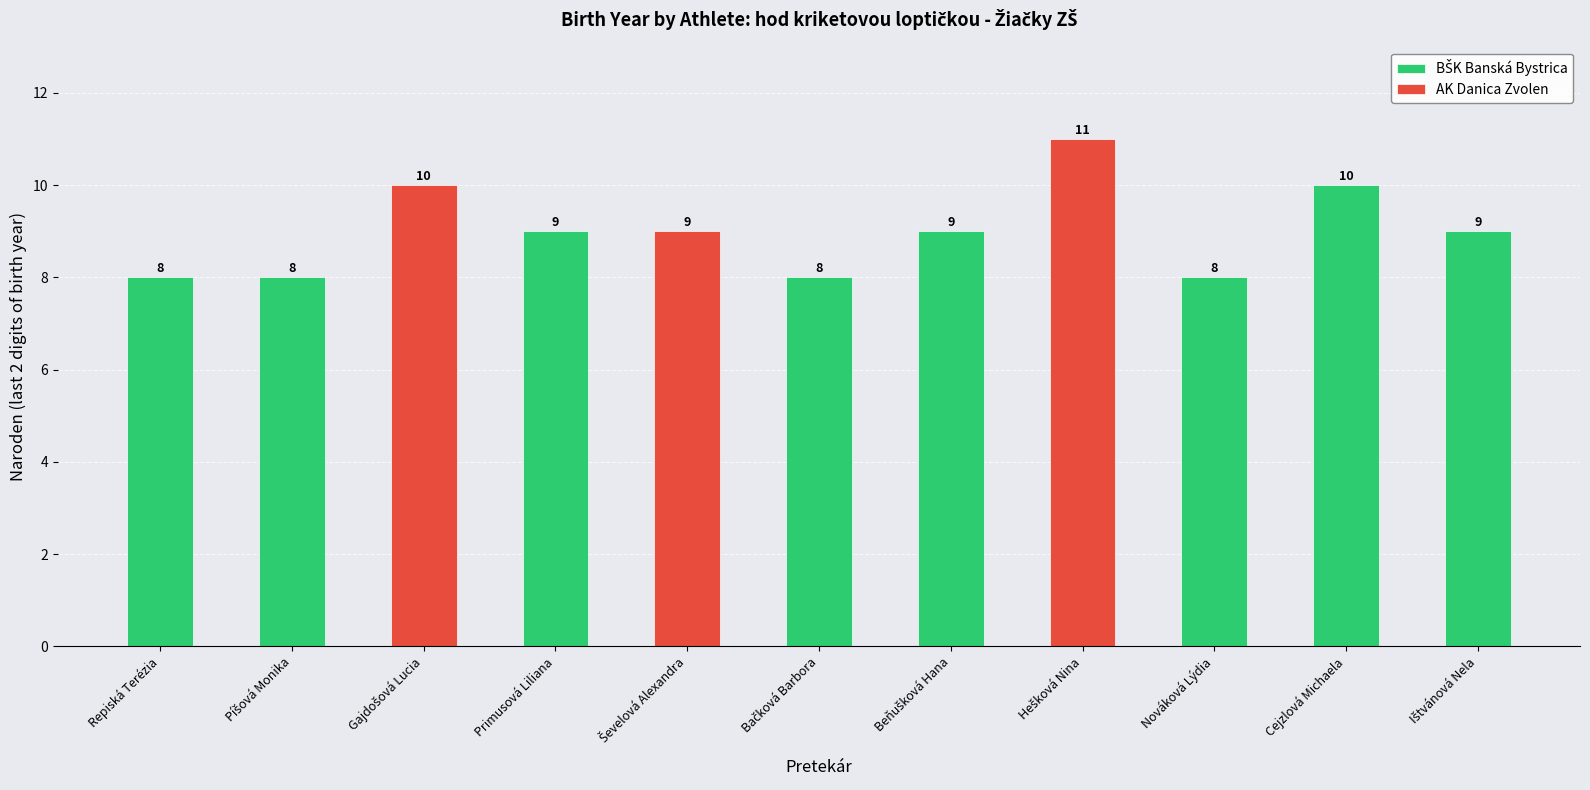

Rank the categories by value from highest to lowest.

Hešková Nina, Gajdošová Lucia, Cejzlová Michaela, Primusová Liliana, Ševelová Alexandra, Beňušková Hana, Ištvánová Nela, Repiská Terézia, Píšová Monika, Bačková Barbora, Nováková Lýdia